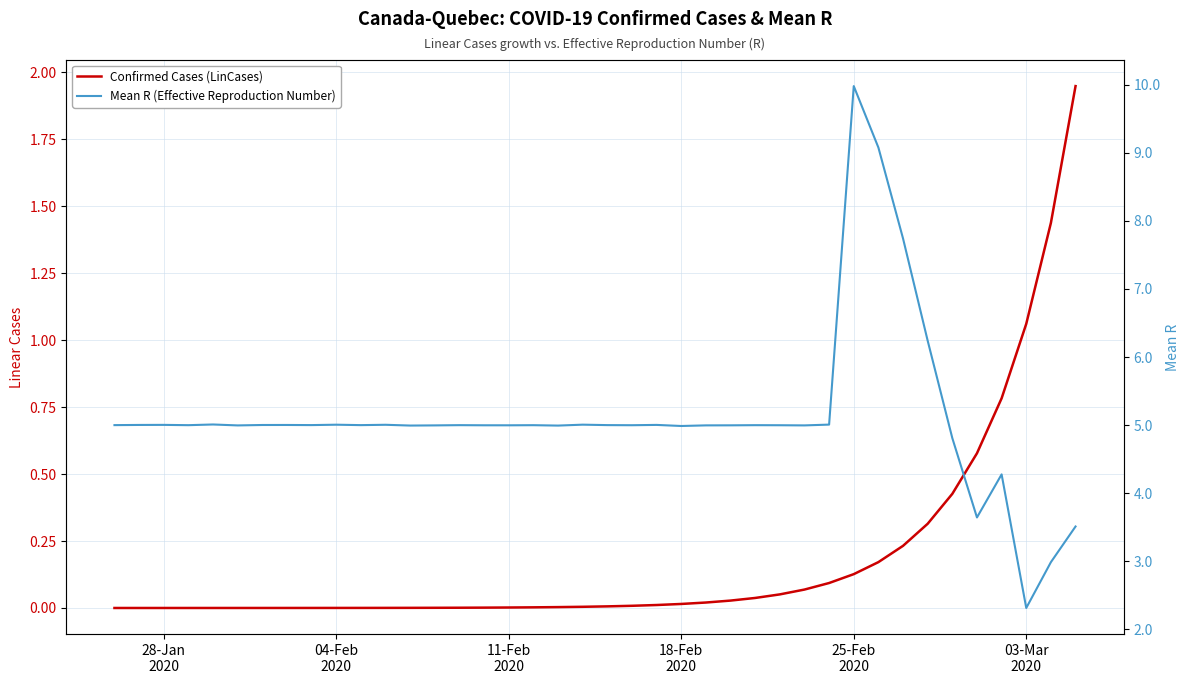

Is this an area chart (filled region under the line)?

No